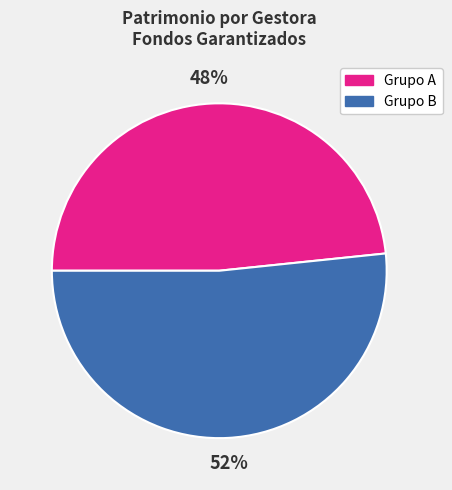

Is there a majority slice in this chart?

Yes